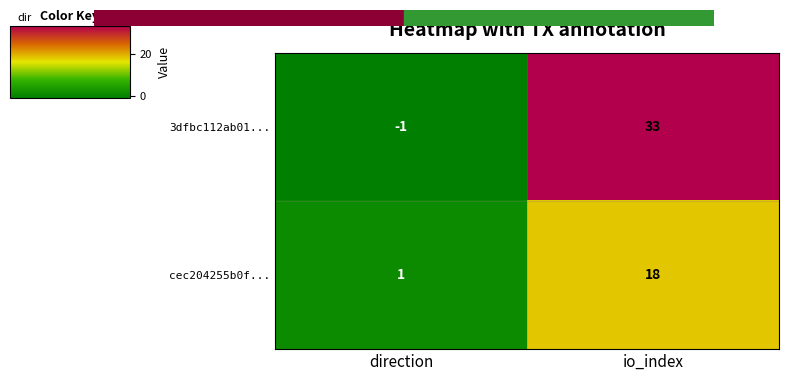

Reading left to right, extract all data points from this chart.

3dfbc112ab01...: -1	33
cec204255b0f...: 1	18